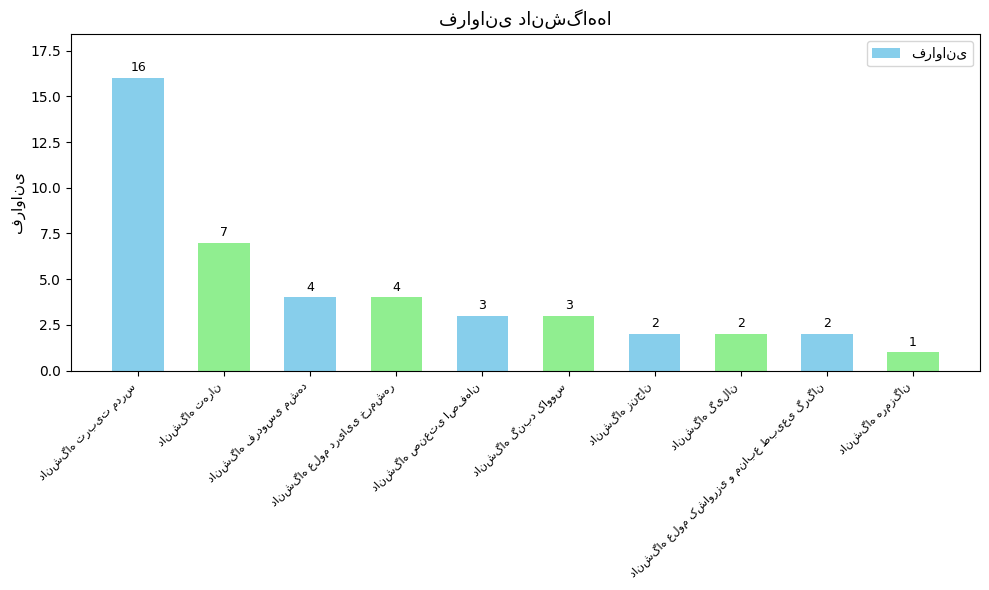

What is the greatest value displayed?

16